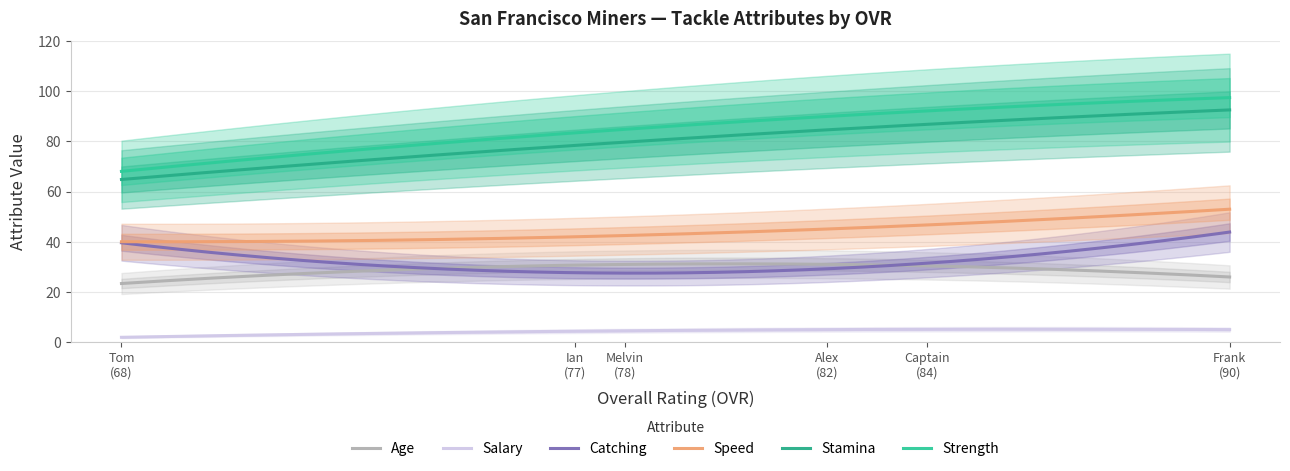

What is the value of the stamina point at the 5th from the left?

84.0